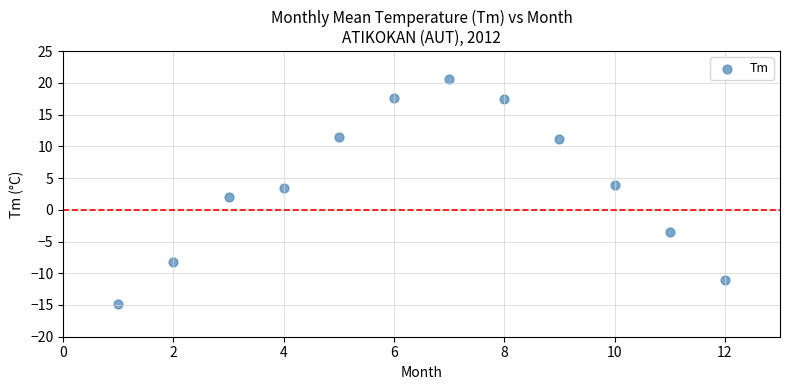

What is the range of X values (max minus min)?

11.0